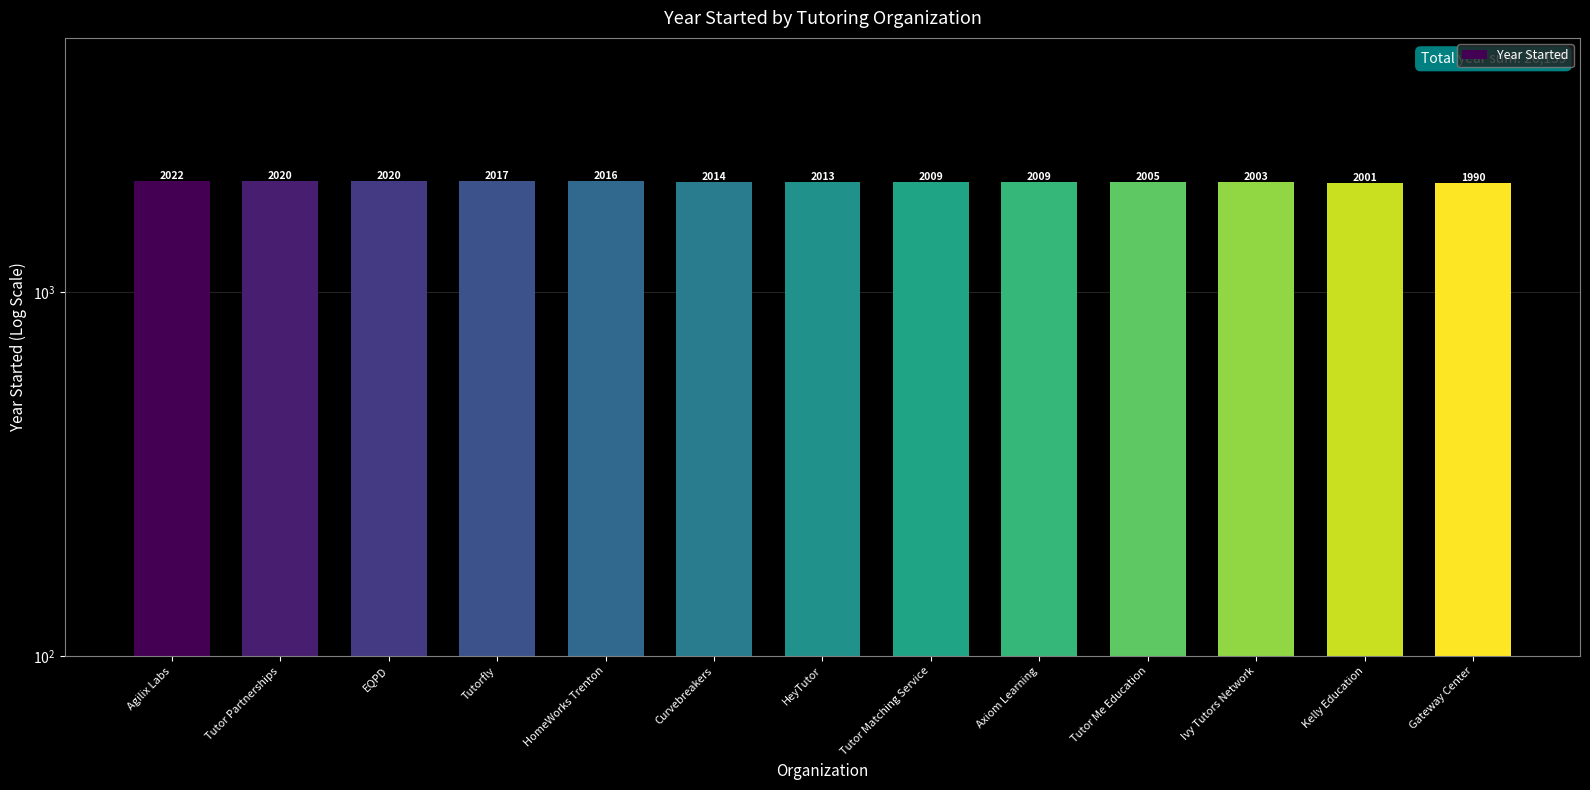

The chart shows a value of 2017 at Tutorfly. True or false?

True